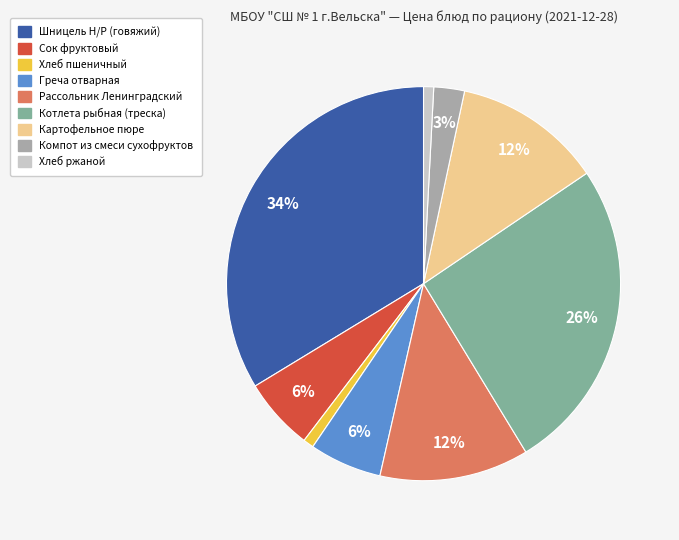

Which category has the biggest portion of the pie?

Шницель Н/Р (говяжий)